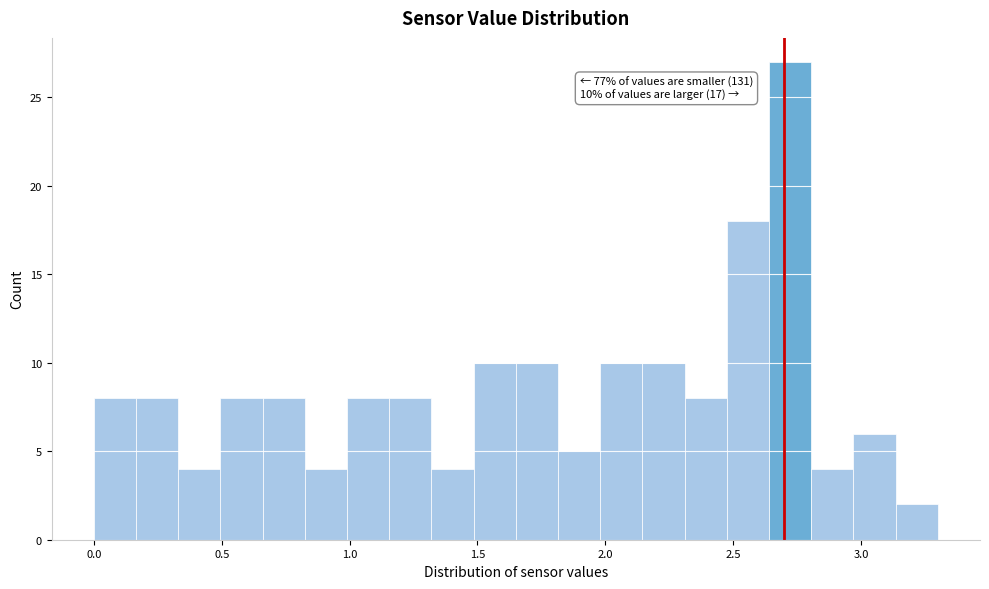

Around what value on the x-axis is the tallest bar? Give the approximate position of its centre, as read against the axis.

2.70